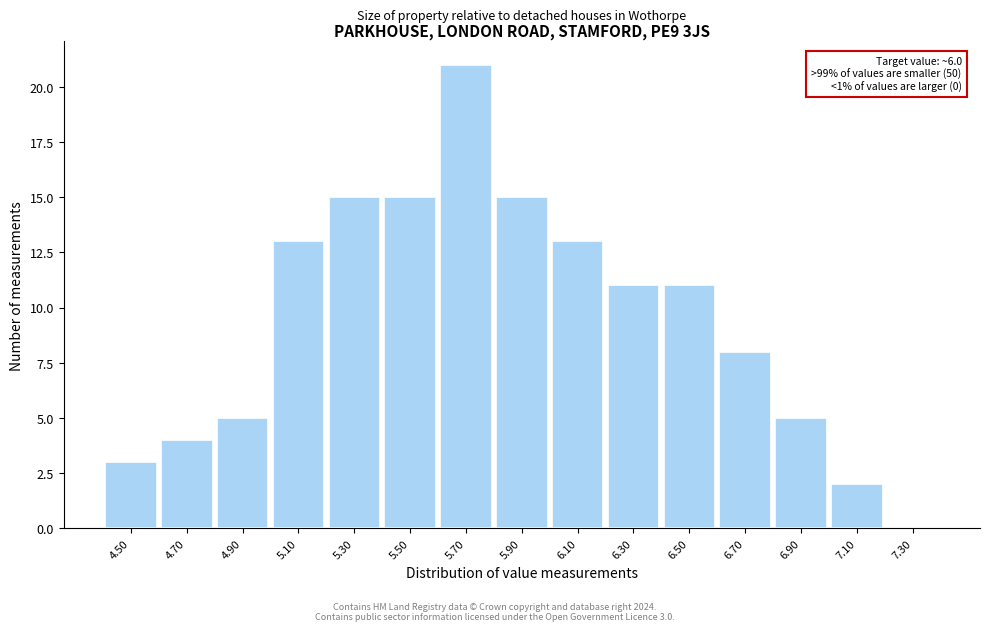

Reading left to right, extract all data points from this chart.

4.50=3	4.70=4	4.90=5	5.10=13	5.30=15	5.50=15	5.70=21	5.90=15	6.10=13	6.30=11	6.50=11	6.70=8	6.90=5	7.10=2	7.30=0